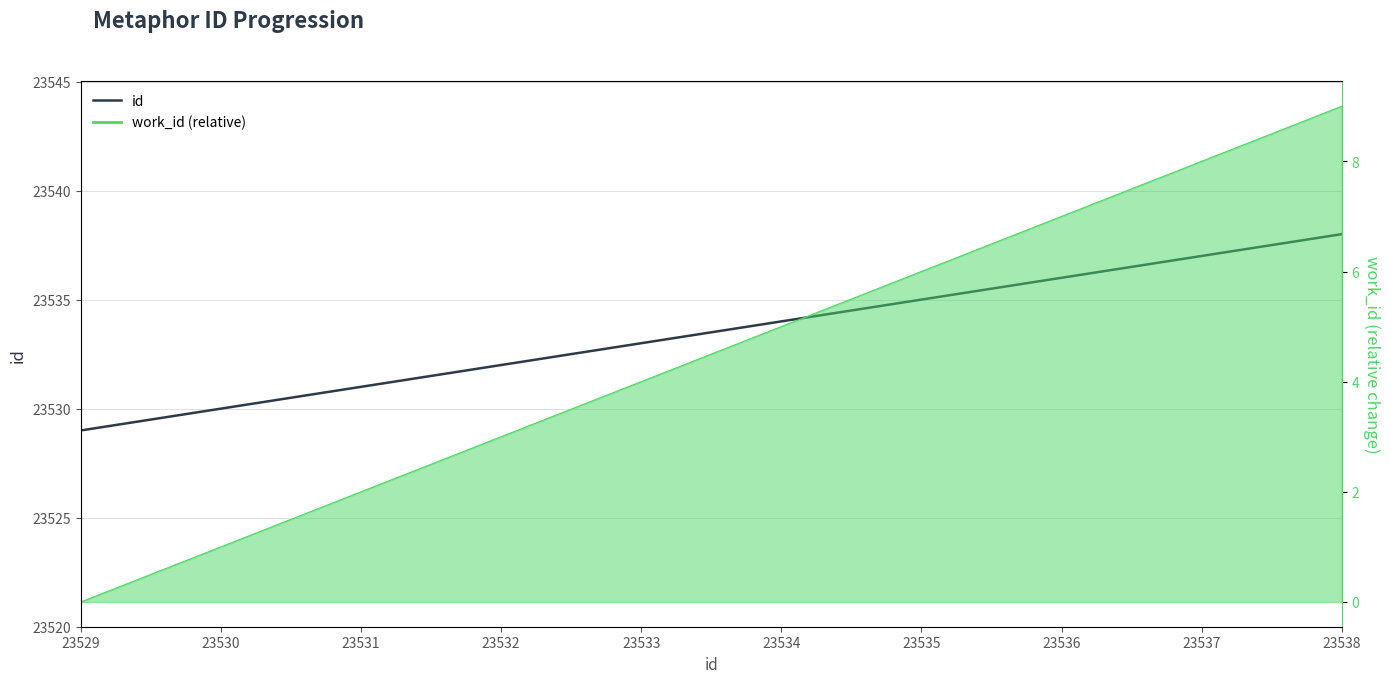

Which has a higher value, 23533 or 23538?

23538